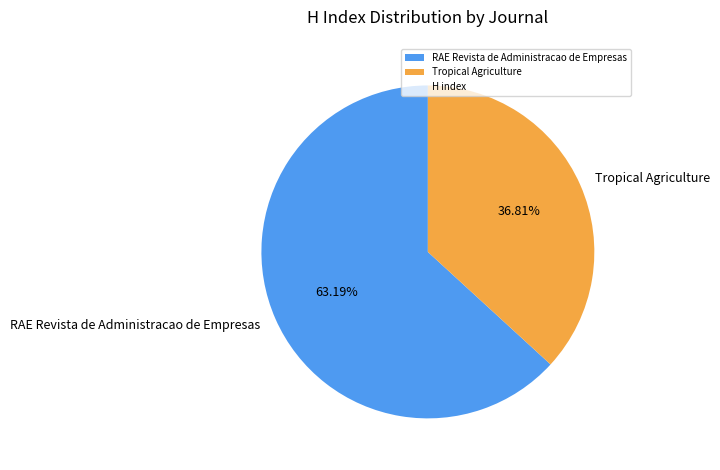

How many slices are in this pie chart?

2